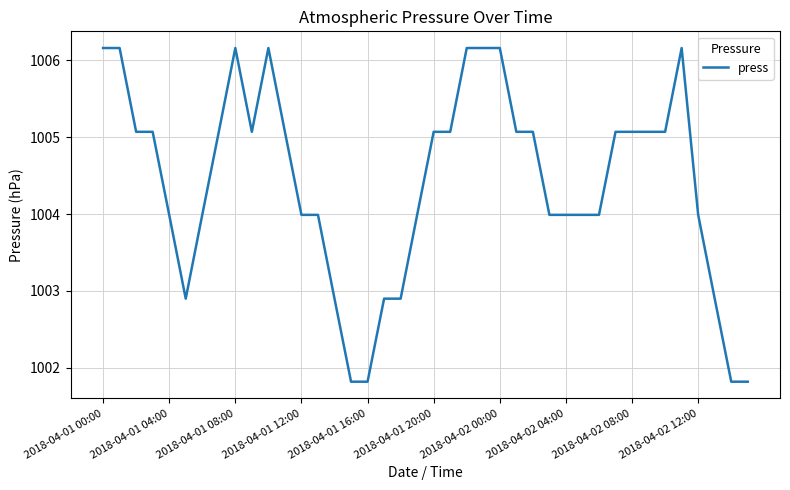

What is the maximum value shown in the chart?

1006.2